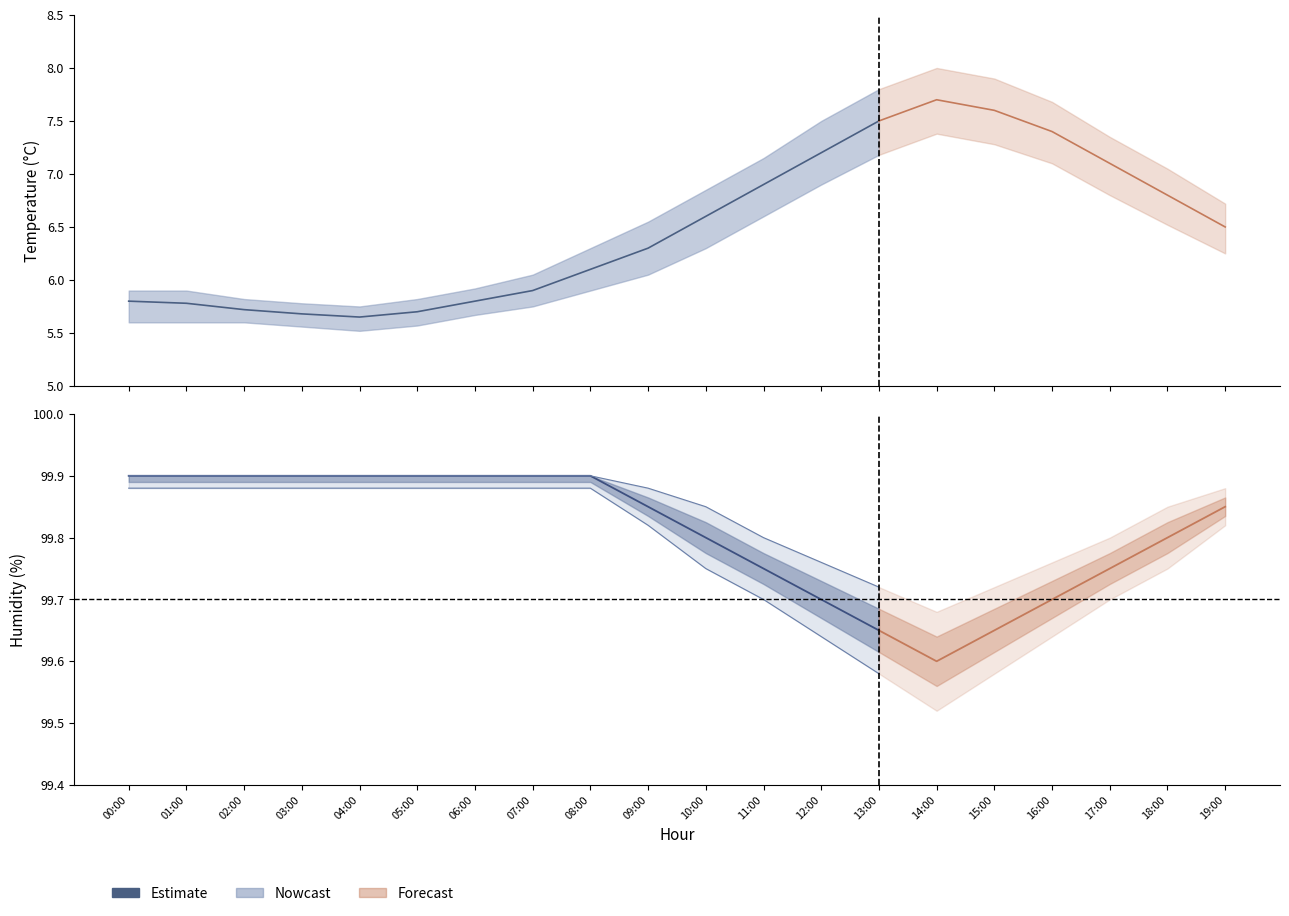

List the labels in order of value, smallest first.

13:00, 12:00, 11:00, 10:00, 09:00, 00:00, 01:00, 02:00, 03:00, 04:00, 05:00, 06:00, 07:00, 08:00